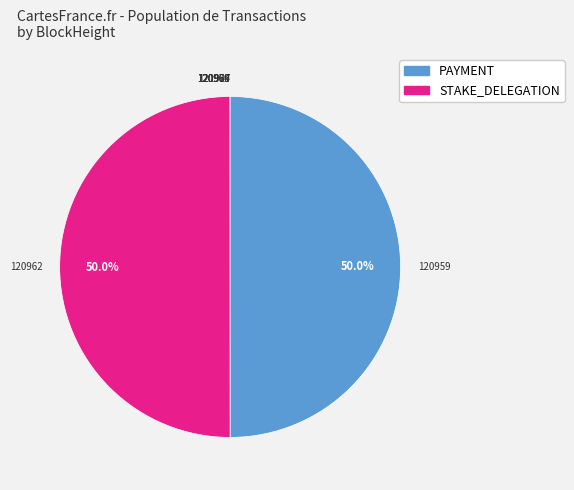

How much of the chart is everything except 120962?

50.0%